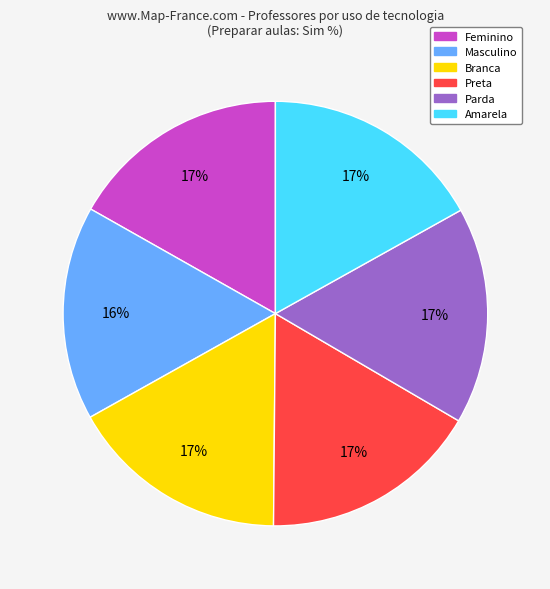

Count the number of slices in the pie.

6